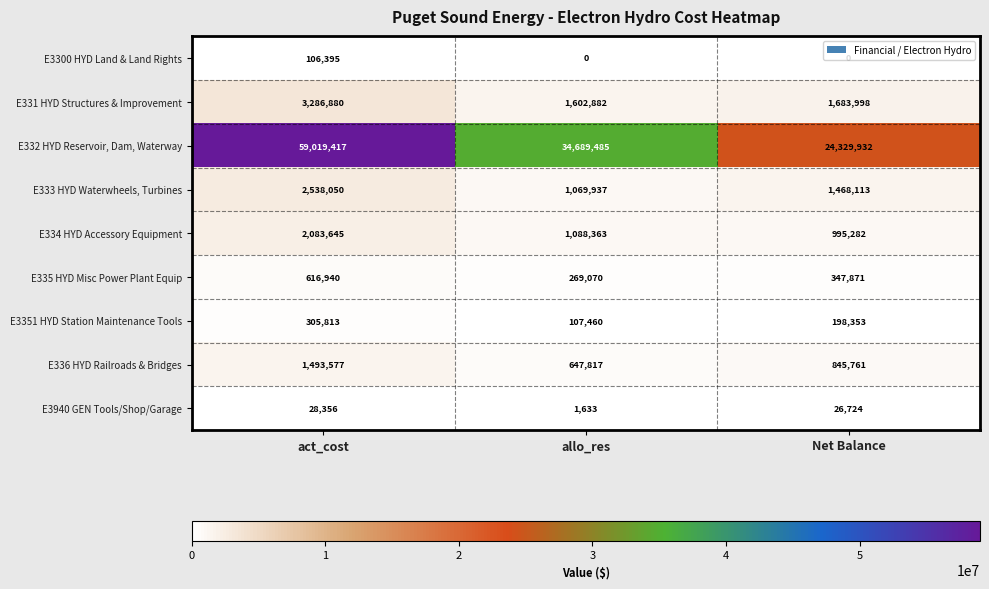

Which series changed the most between act_cost and Net Balance?

E332 HYD Reservoir, Dam, Waterway